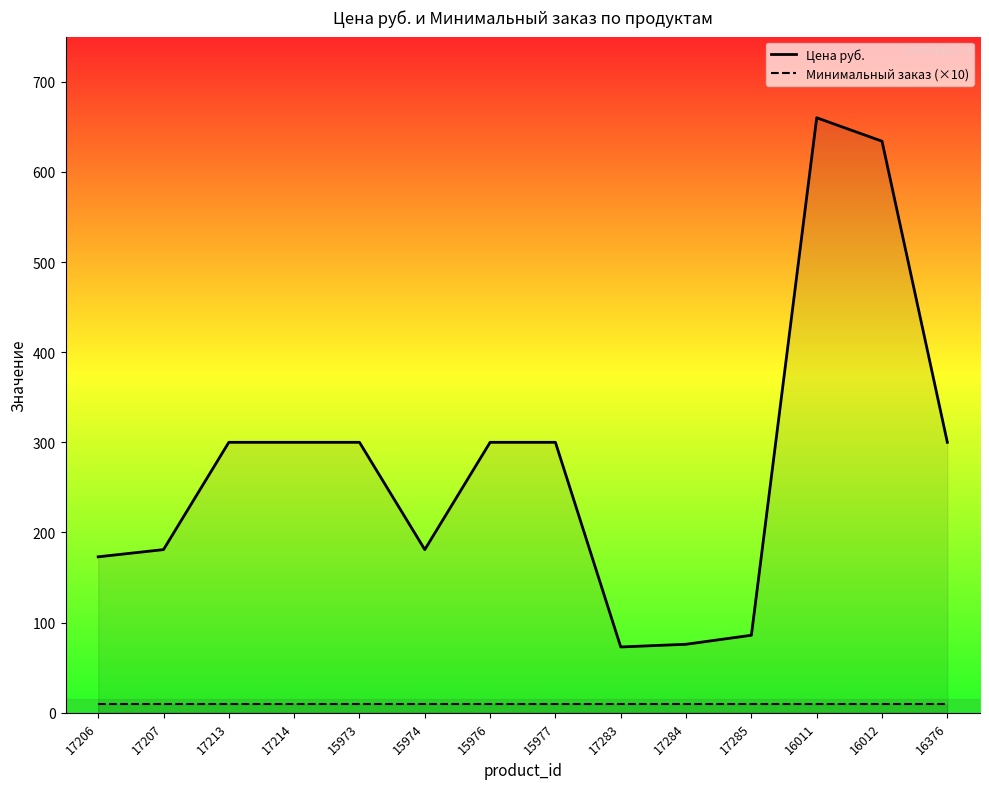

Where is the first local minimum for Цена руб.?

15974